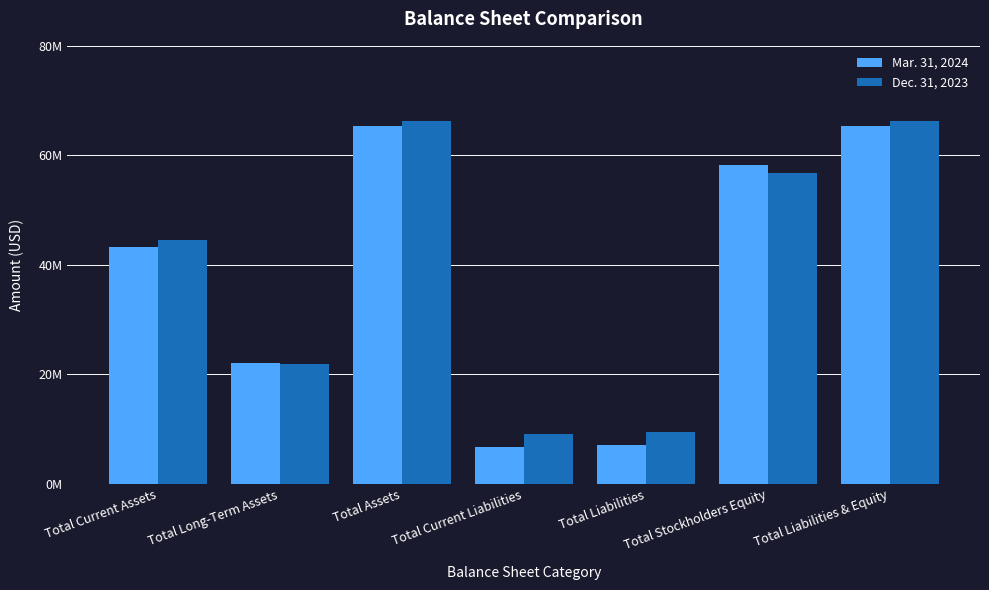

Read the Mar. 31, 2024 value at Total Liabilities & Equity.

65334924